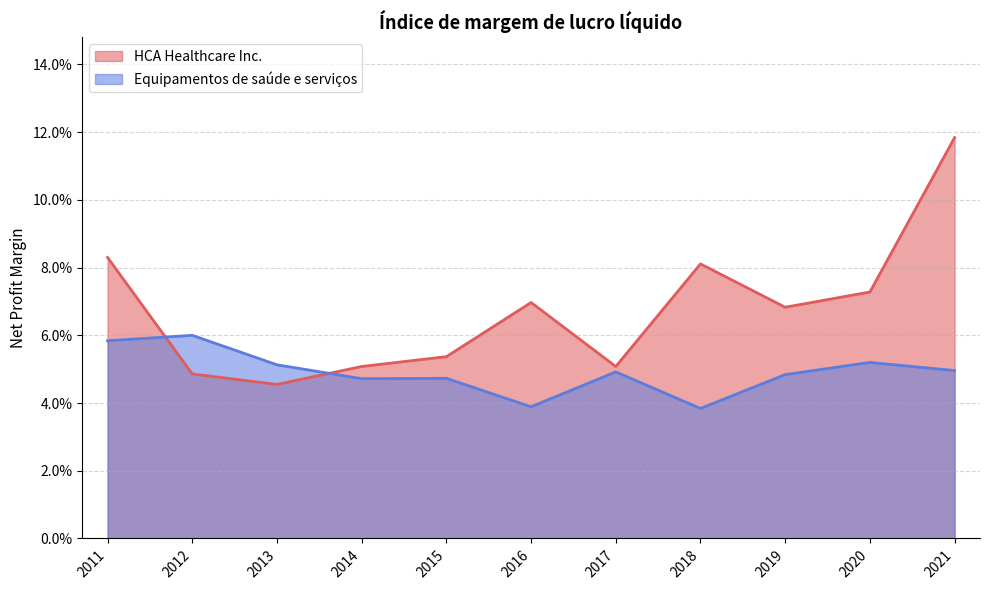

What is the approximate value of HCA Healthcare Inc. at 2014?

0.1